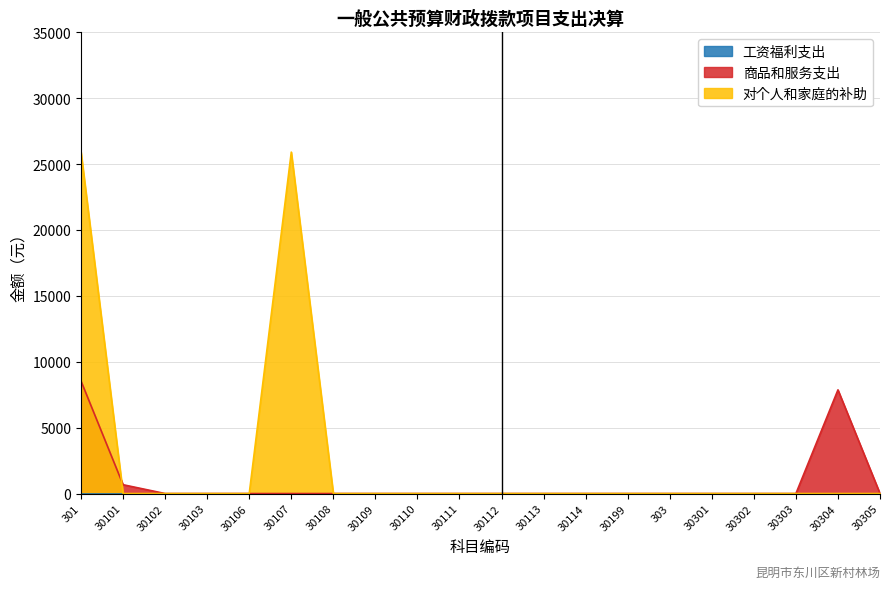

At which label does 商品和服务支出 reach its peak?

301